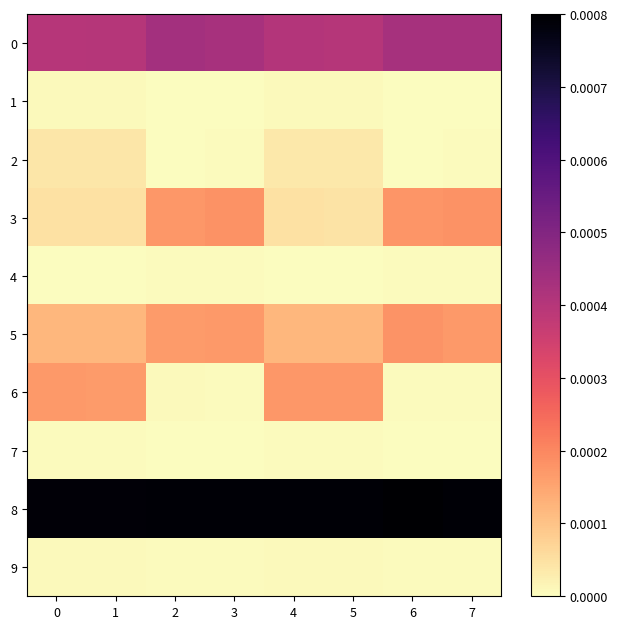

Reading right to left, list all the values displayed in this chart.

0: 7=0.0	6=0.0	5=0.0	4=0.0	3=0.0	2=0.0	1=0.0	0=0.0
1: 7=0.0	6=0.0	5=0.0	4=0.0	3=0.0	2=0.0	1=0.0	0=0.0
2: 7=0.0	6=0.0	5=0.0	4=0.0	3=0.0	2=0.0	1=0.0	0=0.0
3: 7=0.0	6=0.0	5=0.0	4=0.0	3=0.0	2=0.0	1=0.0	0=0.0
4: 7=0.0	6=0.0	5=0.0	4=0.0	3=0.0	2=0.0	1=0.0	0=0.0
5: 7=0.0	6=0.0	5=0.0	4=0.0	3=0.0	2=0.0	1=0.0	0=0.0
6: 7=0.0	6=0.0	5=0.0	4=0.0	3=0.0	2=0.0	1=0.0	0=0.0
7: 7=0.0	6=0.0	5=0.0	4=0.0	3=0.0	2=0.0	1=0.0	0=0.0
8: 7=0.0	6=0.0	5=0.0	4=0.0	3=0.0	2=0.0	1=0.0	0=0.0
9: 7=0.0	6=0.0	5=0.0	4=0.0	3=0.0	2=0.0	1=0.0	0=0.0